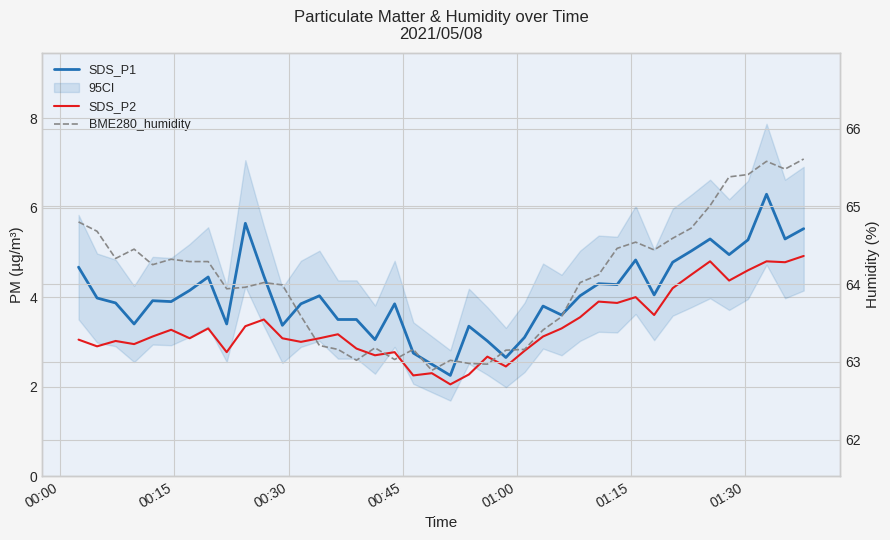

How many values in the SDS_P1 series exceed 3?

36